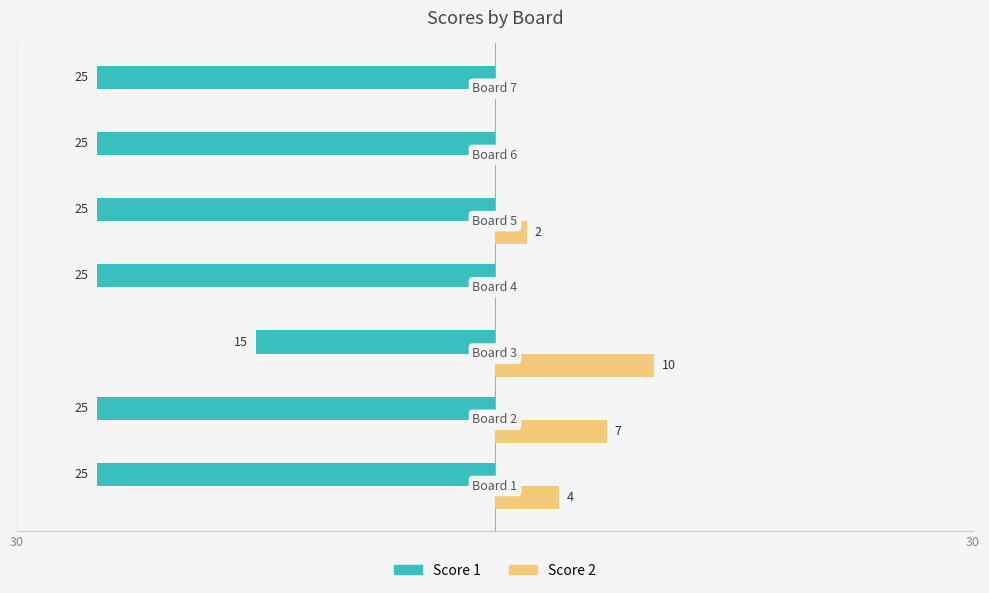

Rank the series by their maximum value, from highest to lowest.

Score 2, Score 1